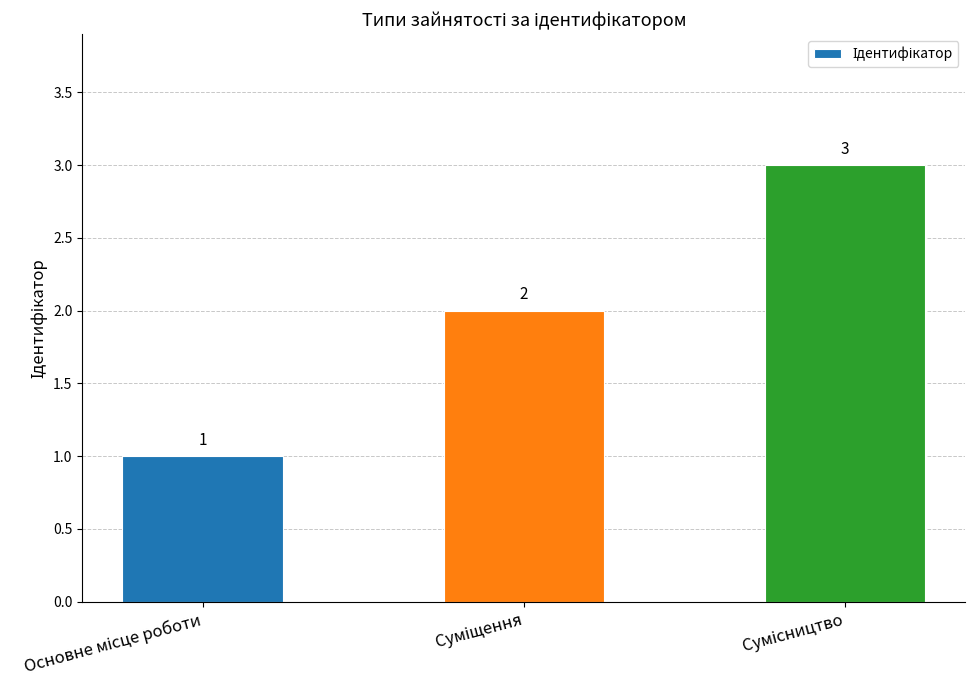

What is the greatest value displayed?

3